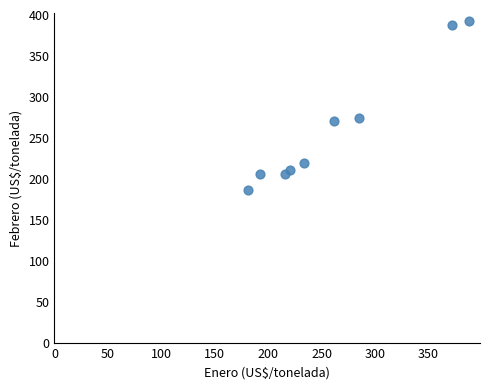

What is the average Y value?

261.0